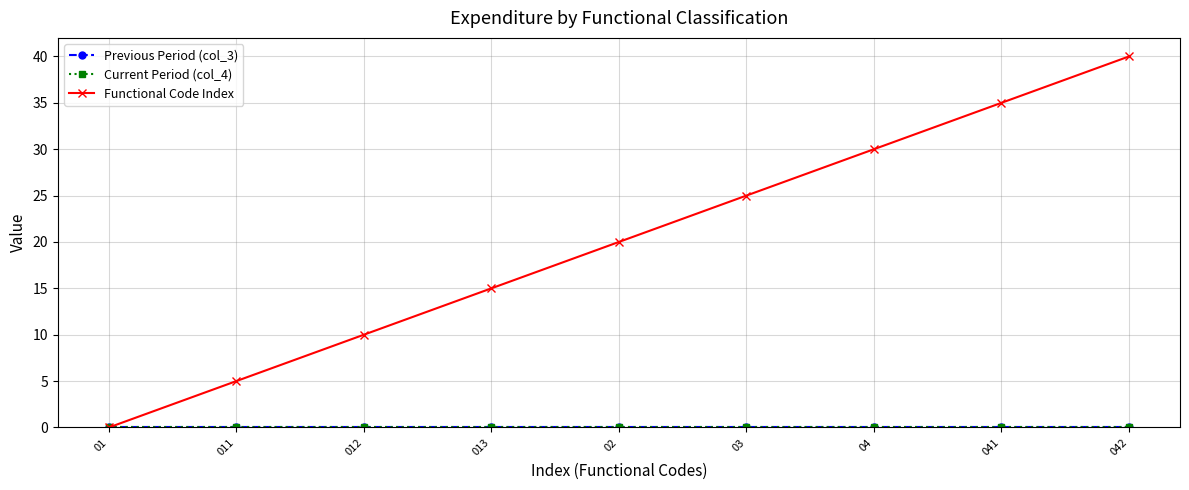

True or false: Current Period (col_4) and Previous Period (col_3) intersect in this chart.

False